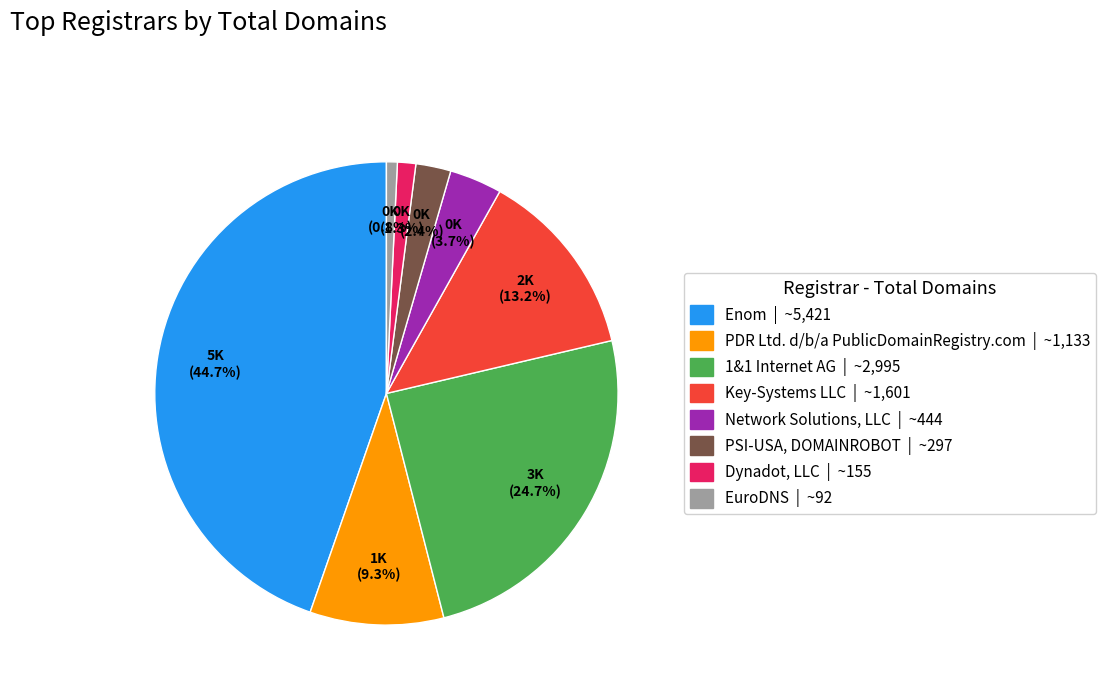

Is there any slice that represents more than half of the pie?

No